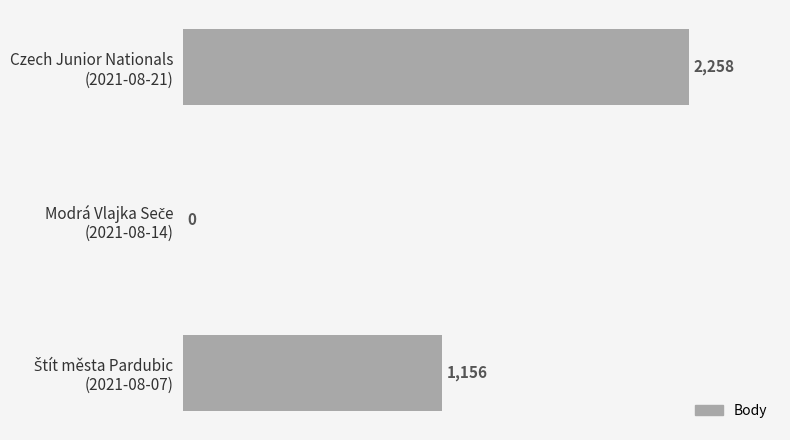

How many positive values are there?

2